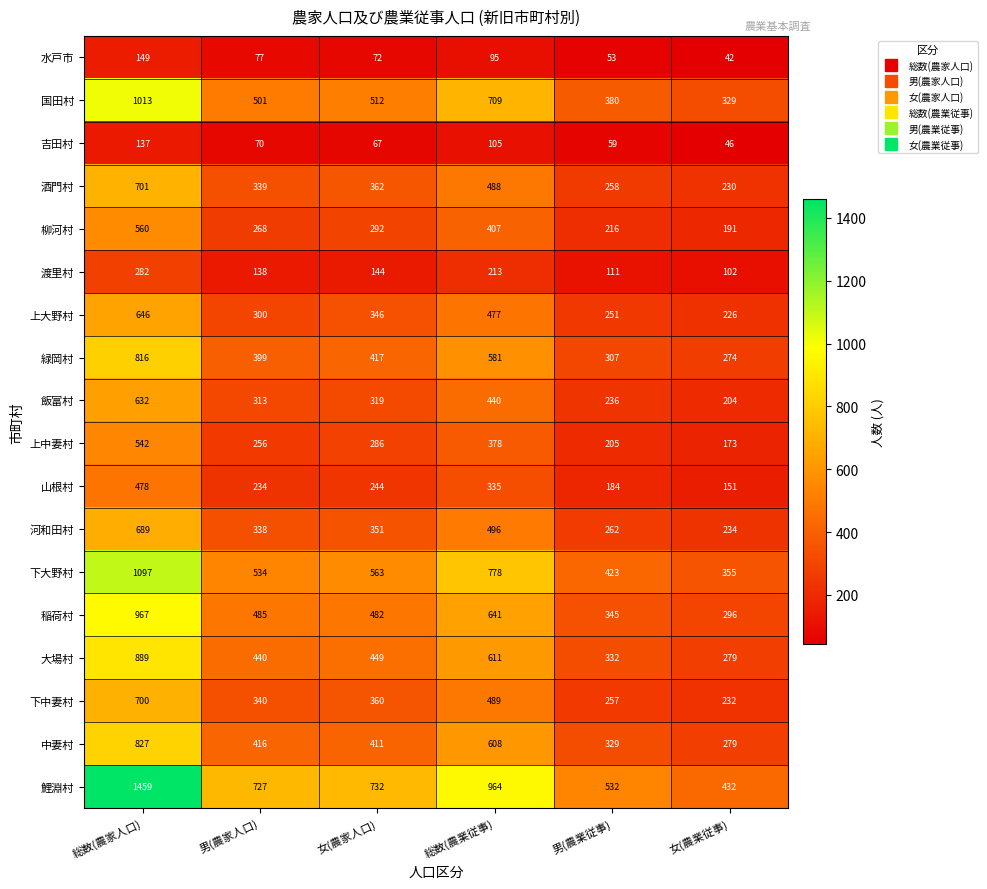

Rank the series by their maximum value, from lowest to highest.

吉田村, 水戸市, 渡里村, 山根村, 上中妻村, 柳河村, 飯富村, 上大野村, 河和田村, 下中妻村, 酒門村, 緑岡村, 中妻村, 大場村, 稲荷村, 国田村, 下大野村, 鯉淵村